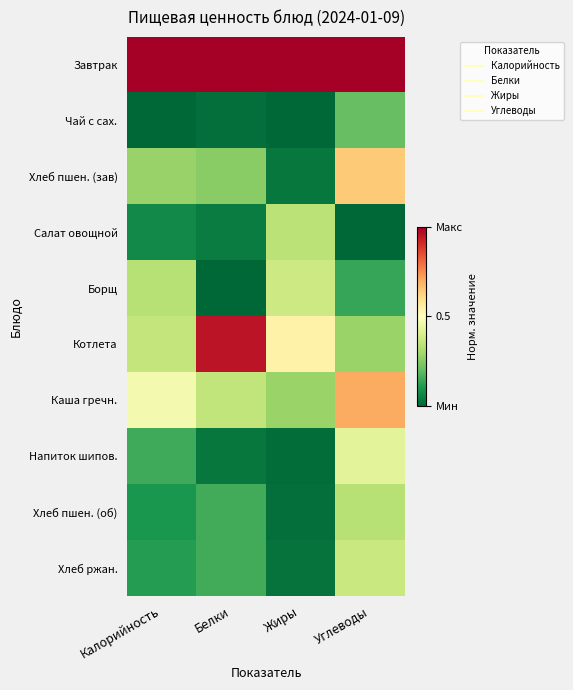

Which series has the largest total across all categories?

Завтрак